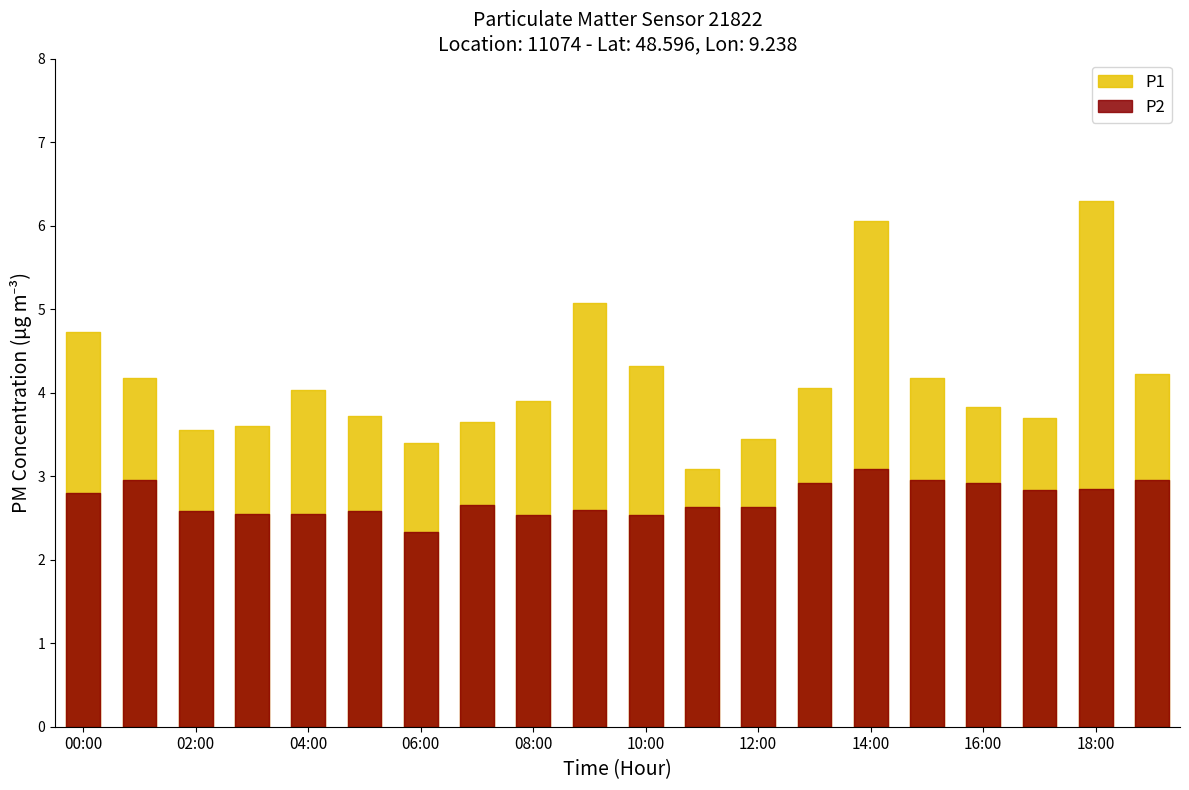

What are all the series names shown in the legend?

P1, P2